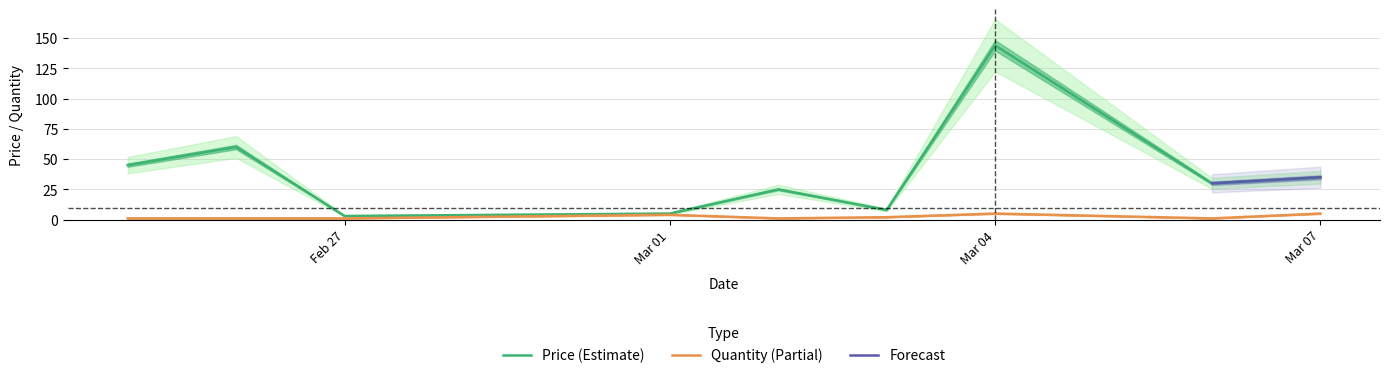

Which series changed the most between 2012-03-02 and 2012-03-06?

Price